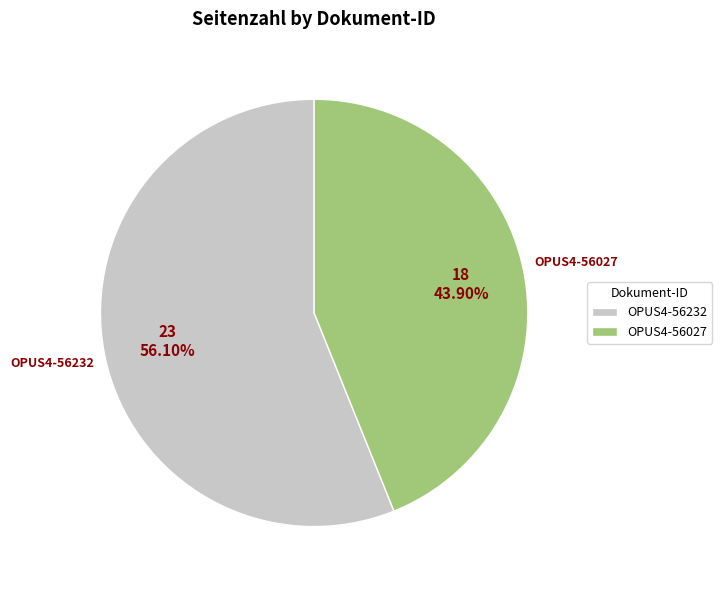

What is the ratio of the value at OPUS4-56232 to the value at OPUS4-56027?

1.3